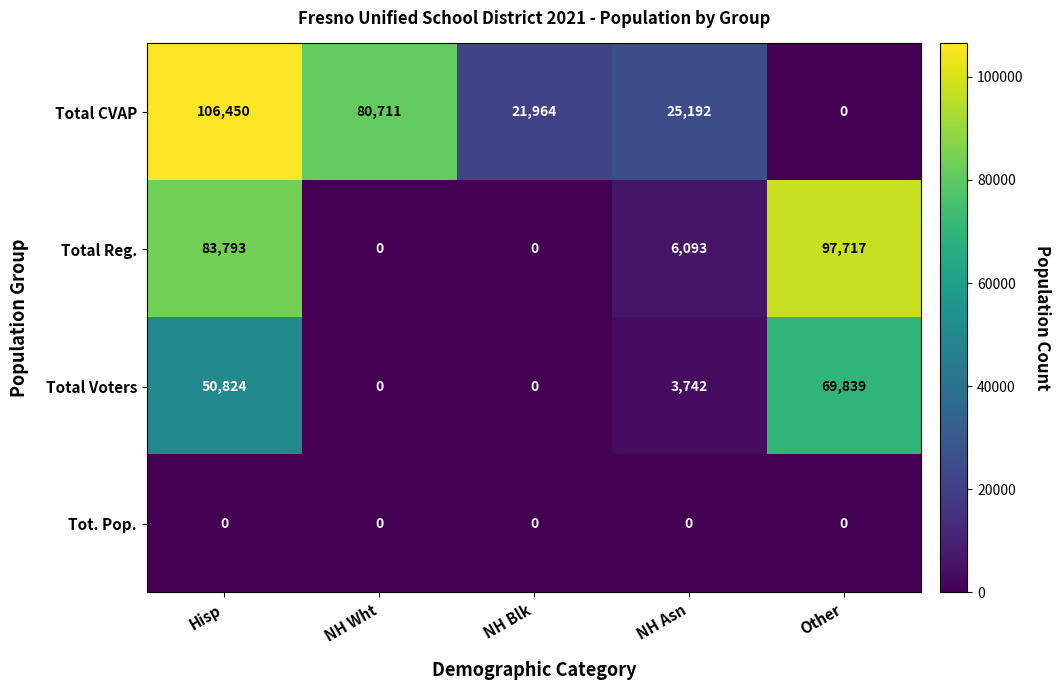

Which category has the highest value in the Total Voters series?

Other